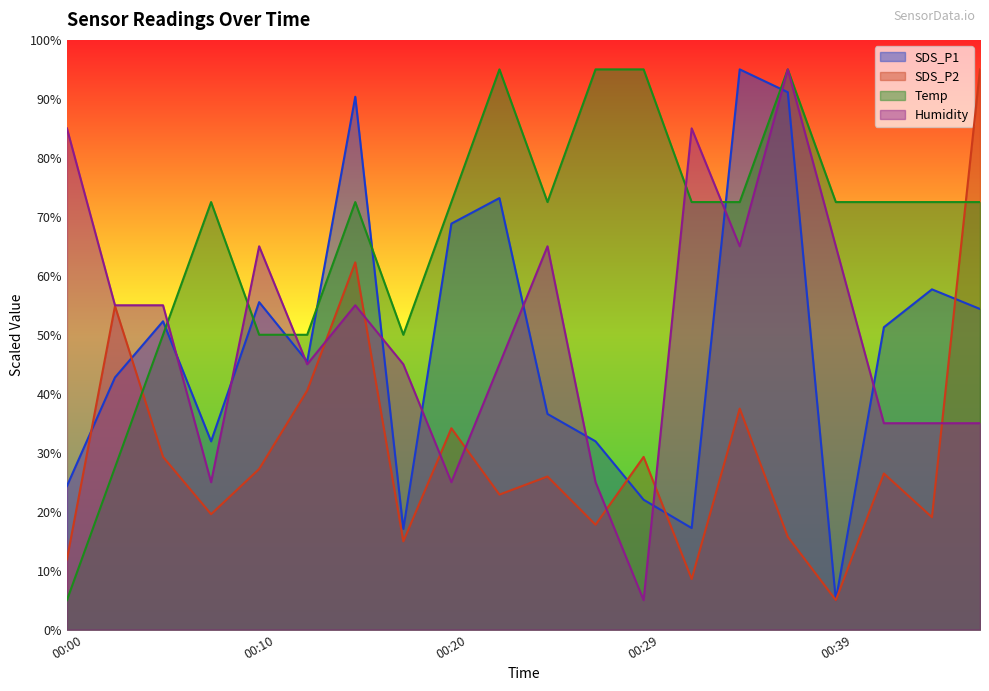

Where is the first local maximum for SDS_P2?

00:02